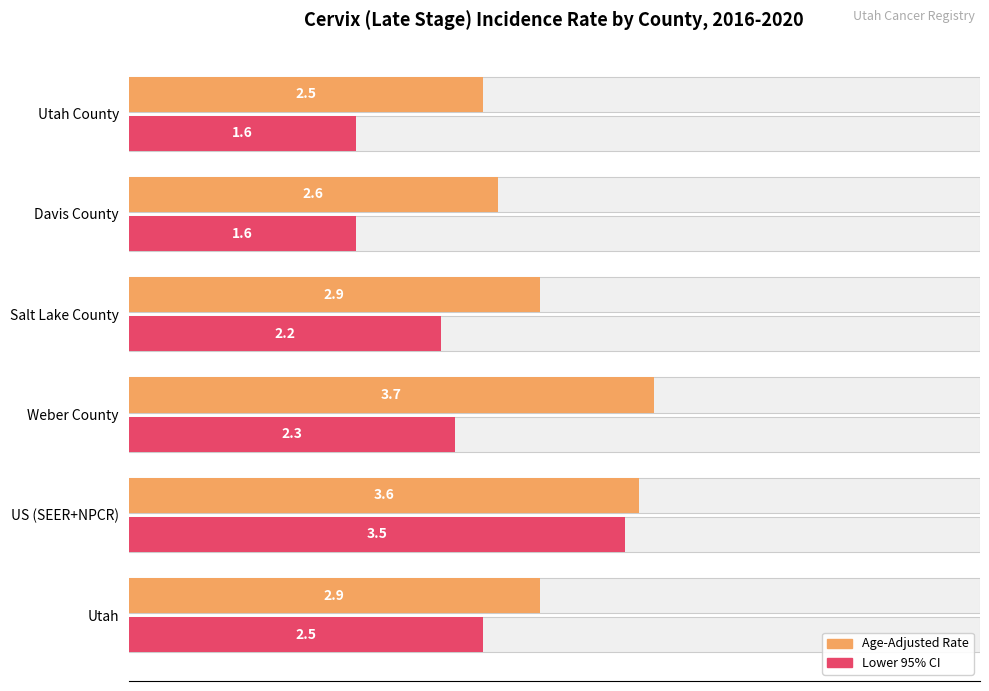

Rank the series by their average value, from lowest to highest.

Lower 95% CI, Age-Adjusted Rate